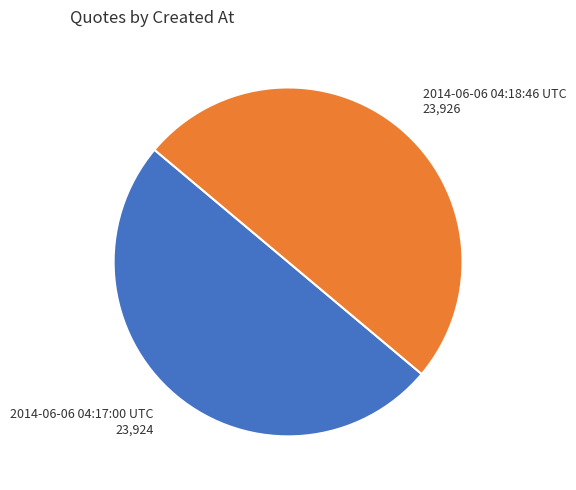

The 2014-06-06 04:17:00 UTC slice represents 39% of the pie. True or false?

False